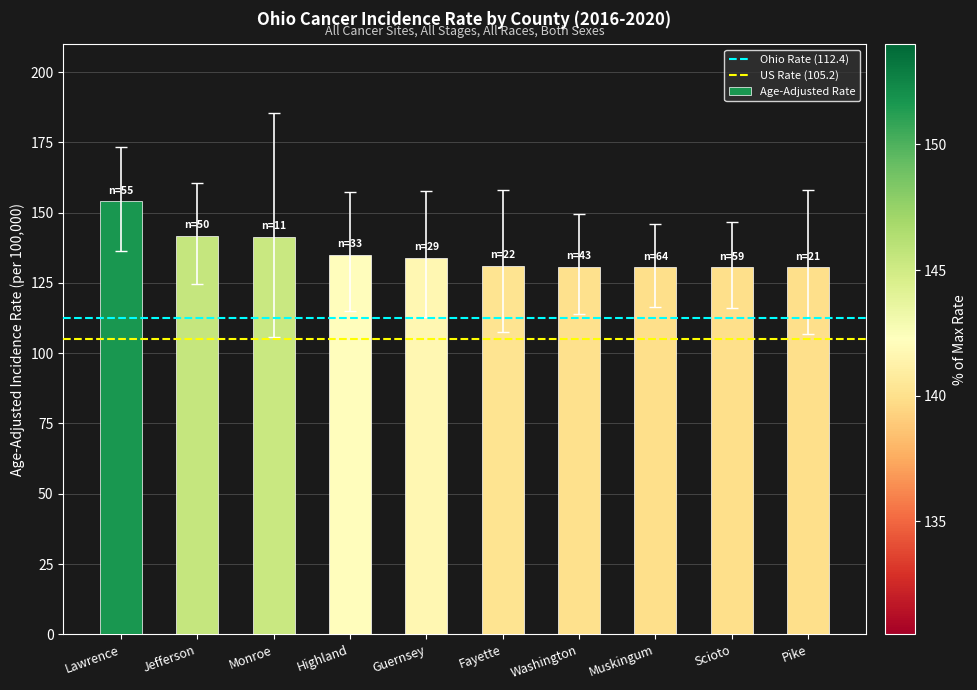

Which has a higher value, Lawrence or Guernsey?

Lawrence